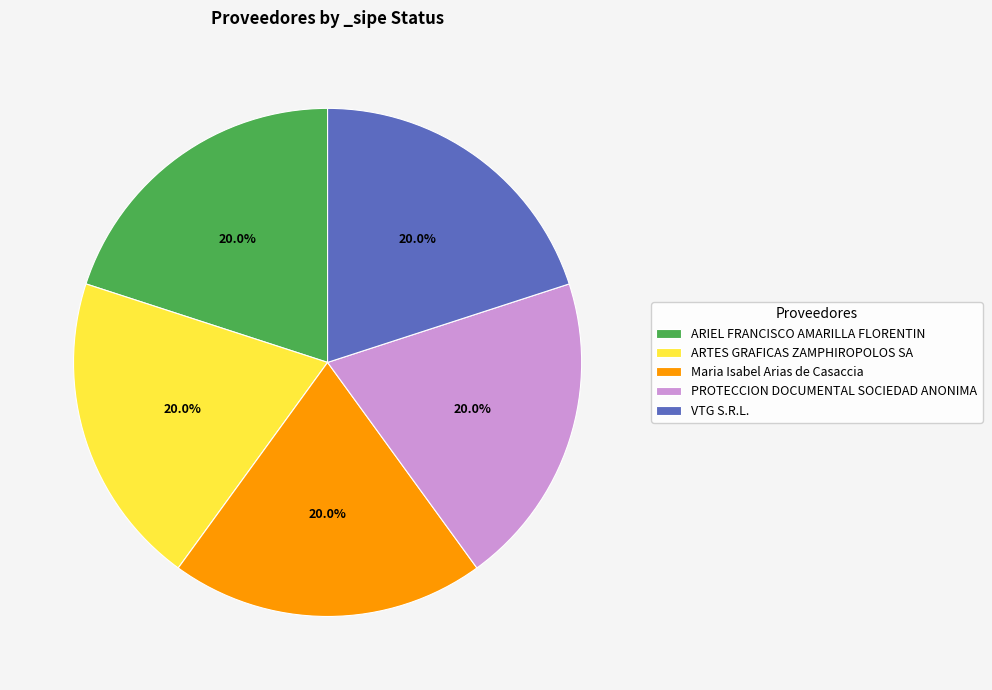

Combined, what portion of the pie is Maria Isabel Arias de Casaccia and VTG S.R.L.?

40.0%